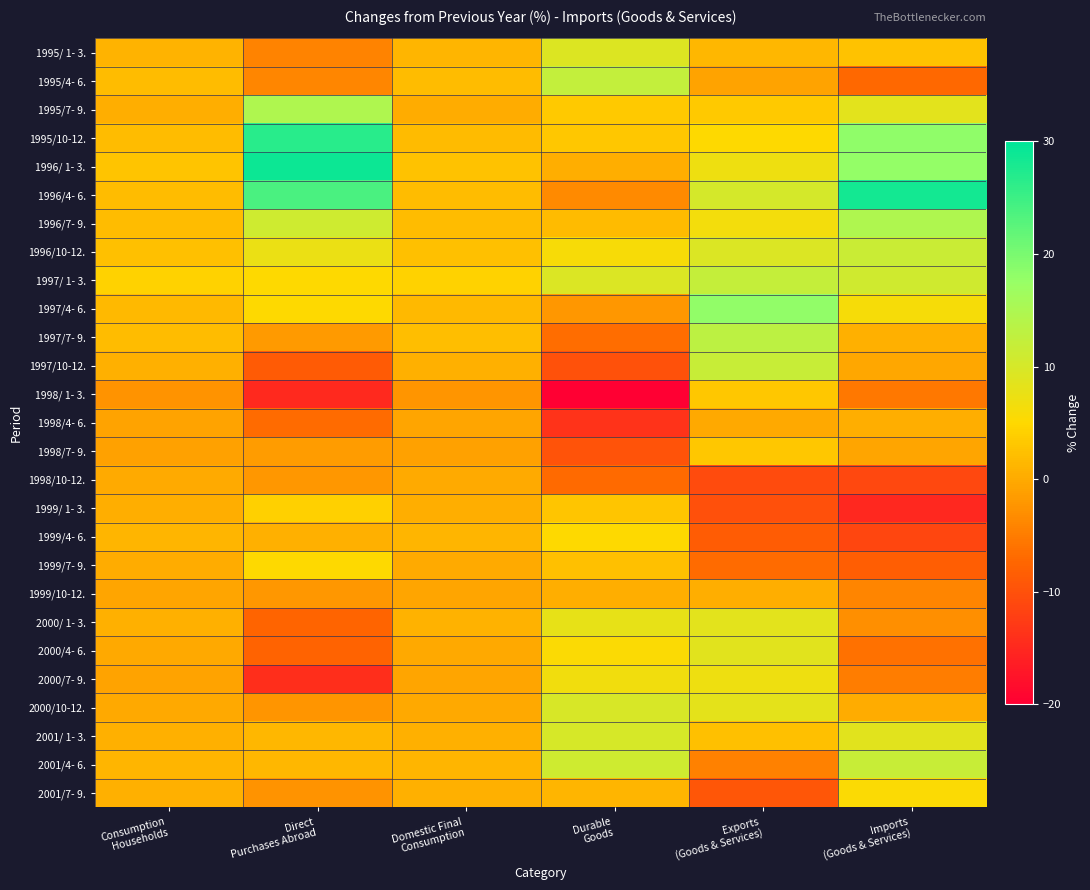

At which category is the sum across all series the highest?

Exports
(Goods & Services)